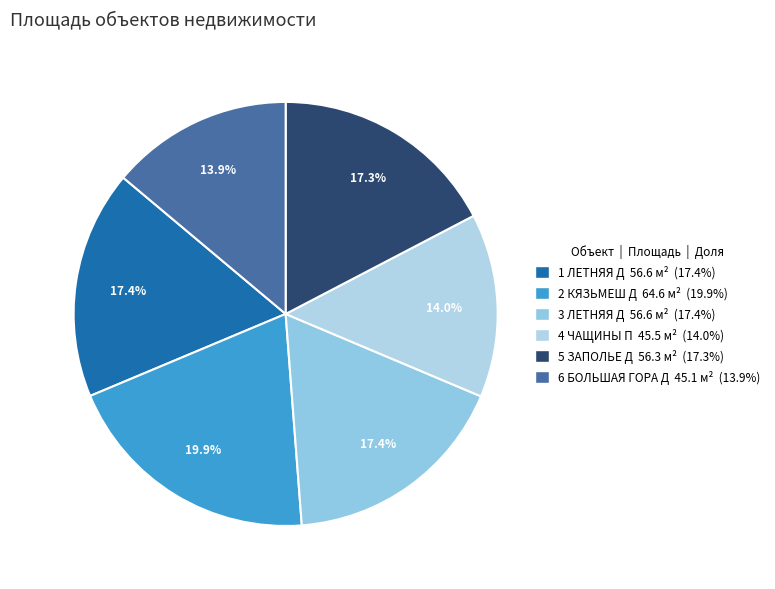

The 3 ЛЕТНЯЯ Д slice represents 17% of the pie. True or false?

True